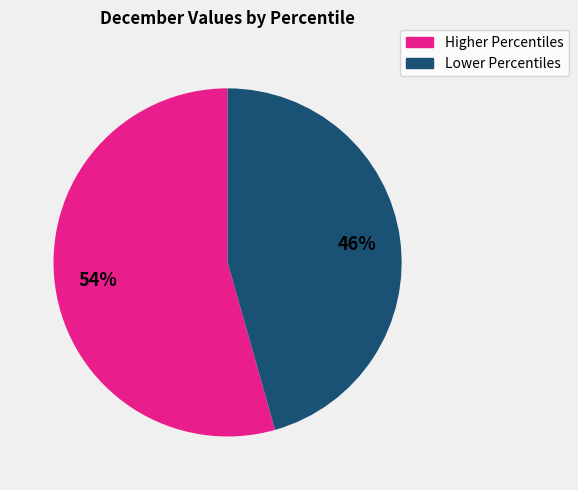

To the nearest percent, what is the average slice percentage?

50%